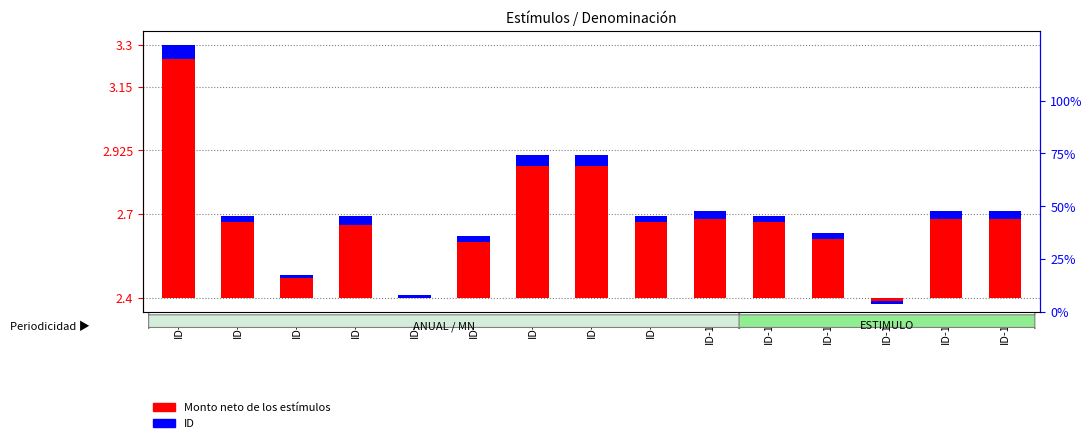

True or false: Monto neto de los estímulos has a value of 0.5 at ID-11.

False